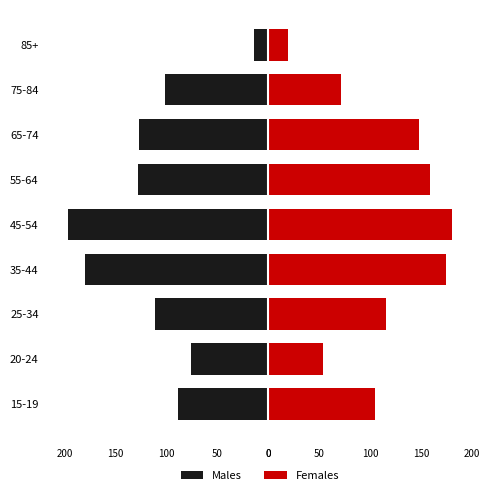

Reading left to right, extract all data points from this chart.

Males: -89	-76	-111	-180	-197	-128	-127	-101	-14
Females: 105	54	116	175	181	159	148	71	19